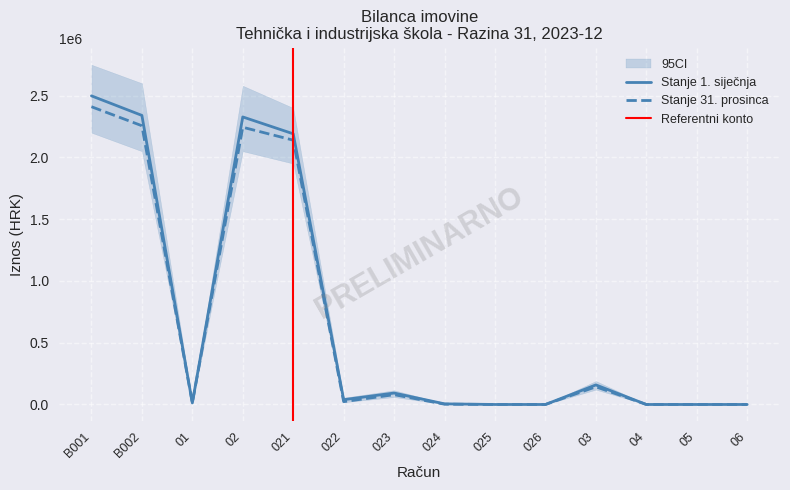

Between 022 and 05, which series saw the biggest shift?

Stanje 1. siječnja